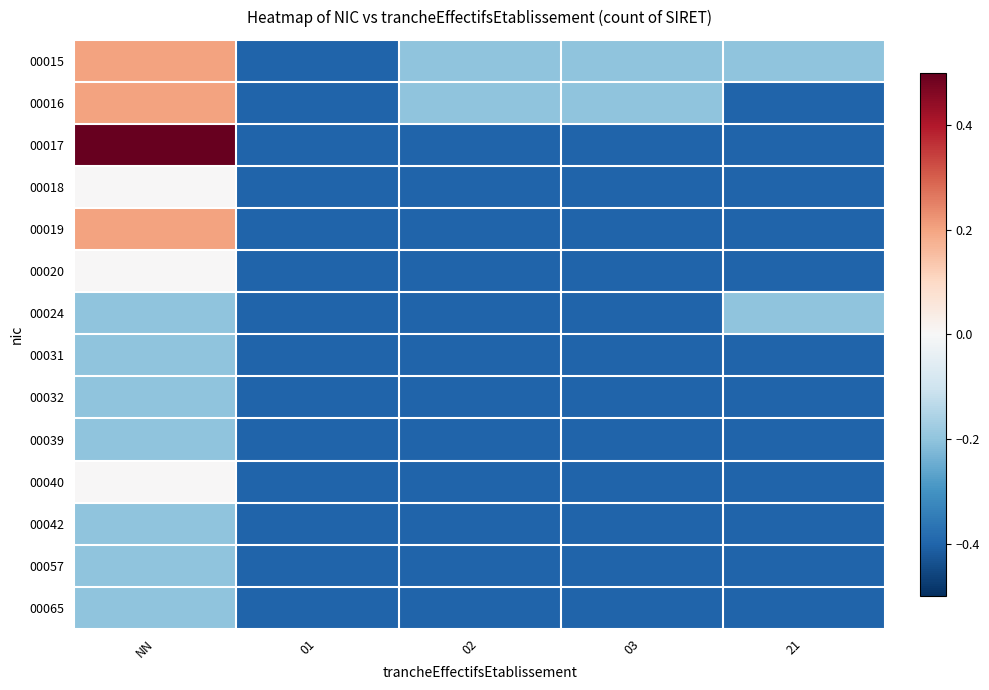

Between NN and 21, which series saw the biggest shift?

00017